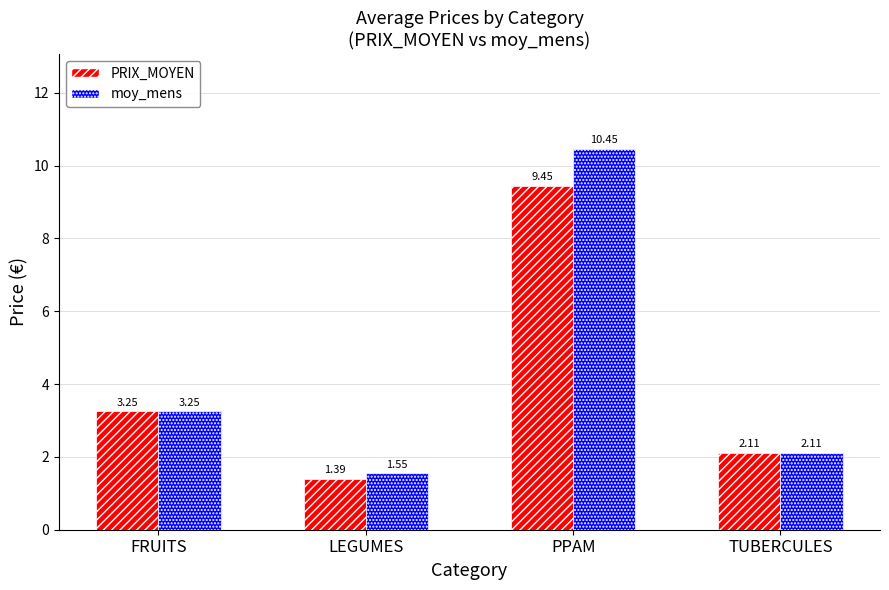

Rank the series by their average value, from highest to lowest.

moy_mens, PRIX_MOYEN